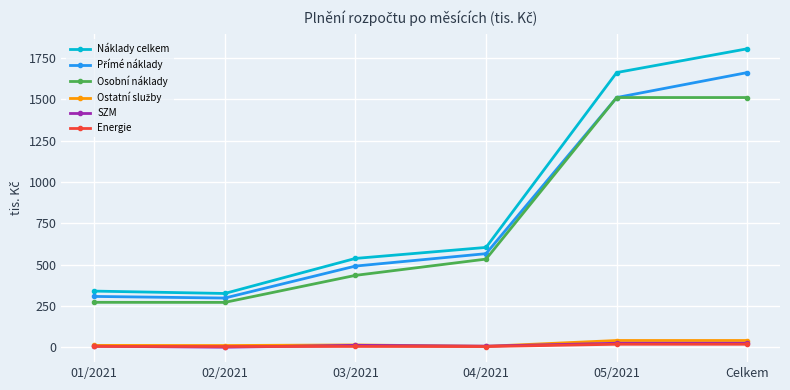

Between 01/2021 and 05/2021, which series saw the biggest shift?

Náklady celkem